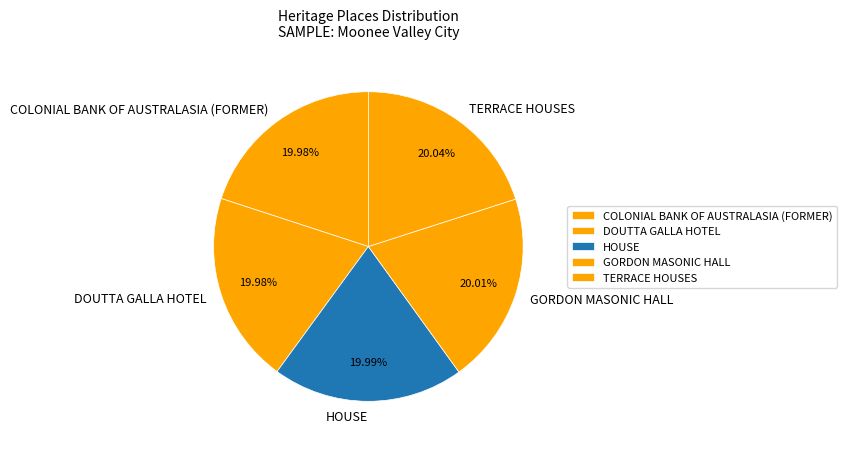

What percentage is the TERRACE HOUSES slice, to the nearest percent?

20%